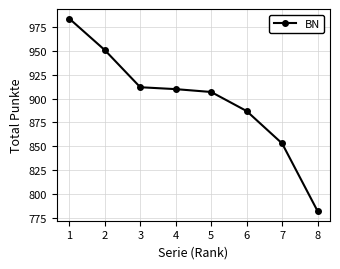

What is the value of the 6th point from the left?

887